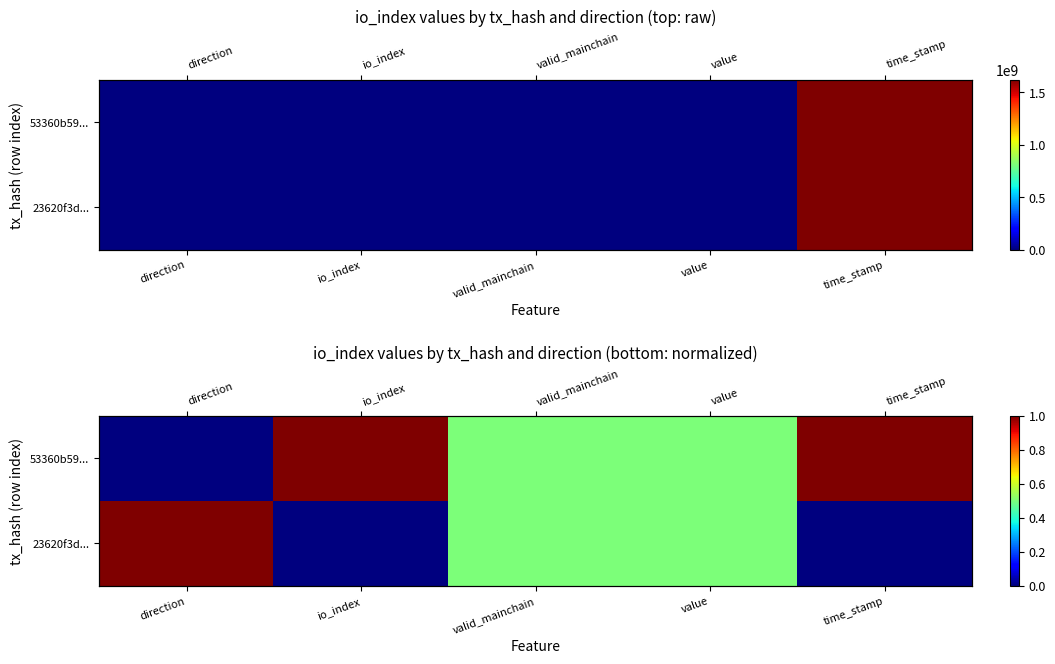

What is the sum of the 23620f3d... values at time_stamp and valid_mainchain?

0.5